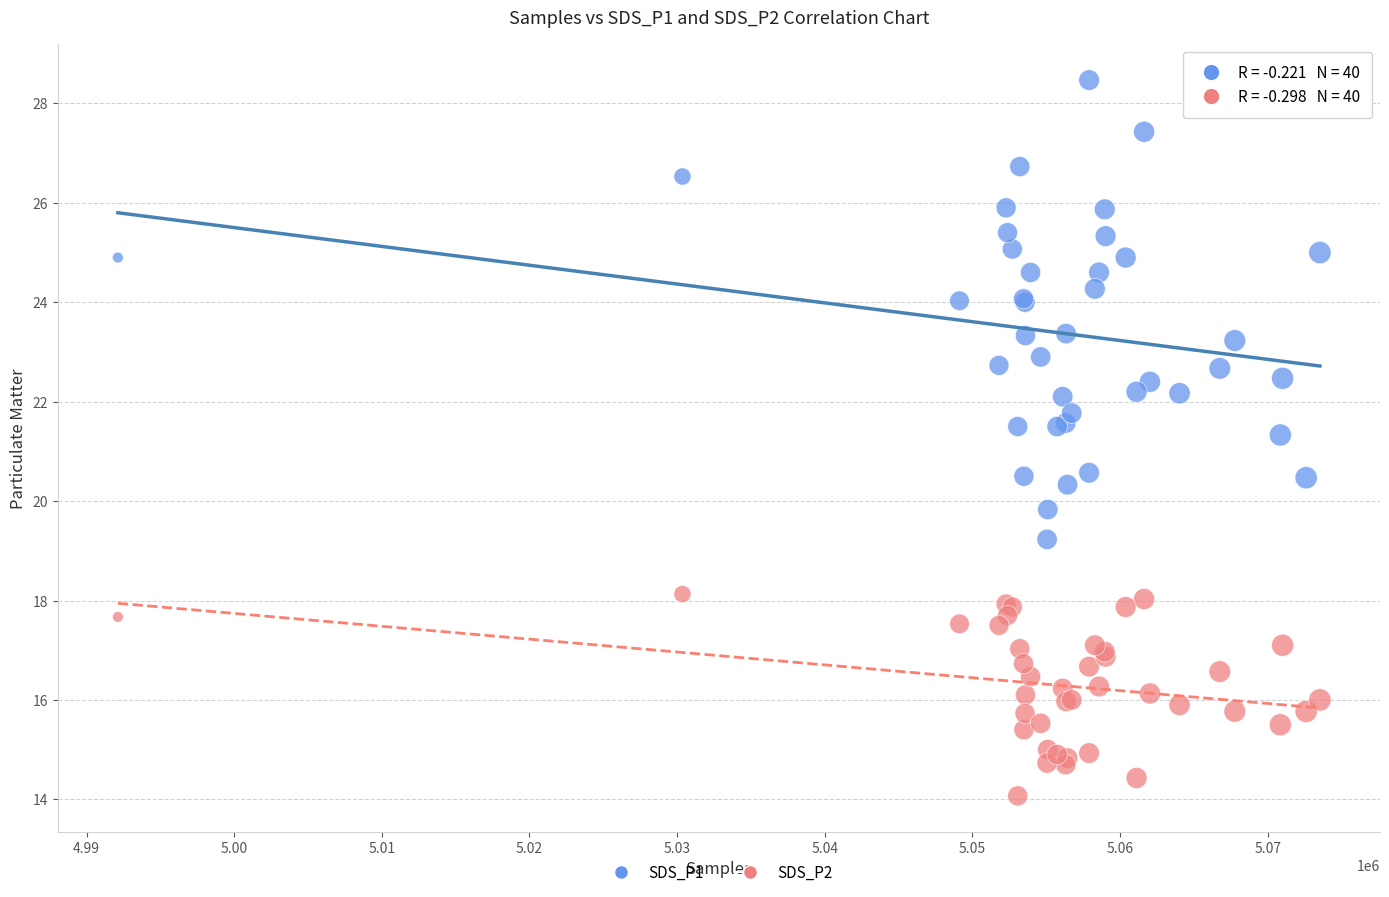

What are all the series names shown in the legend?

SDS_P1, SDS_P2